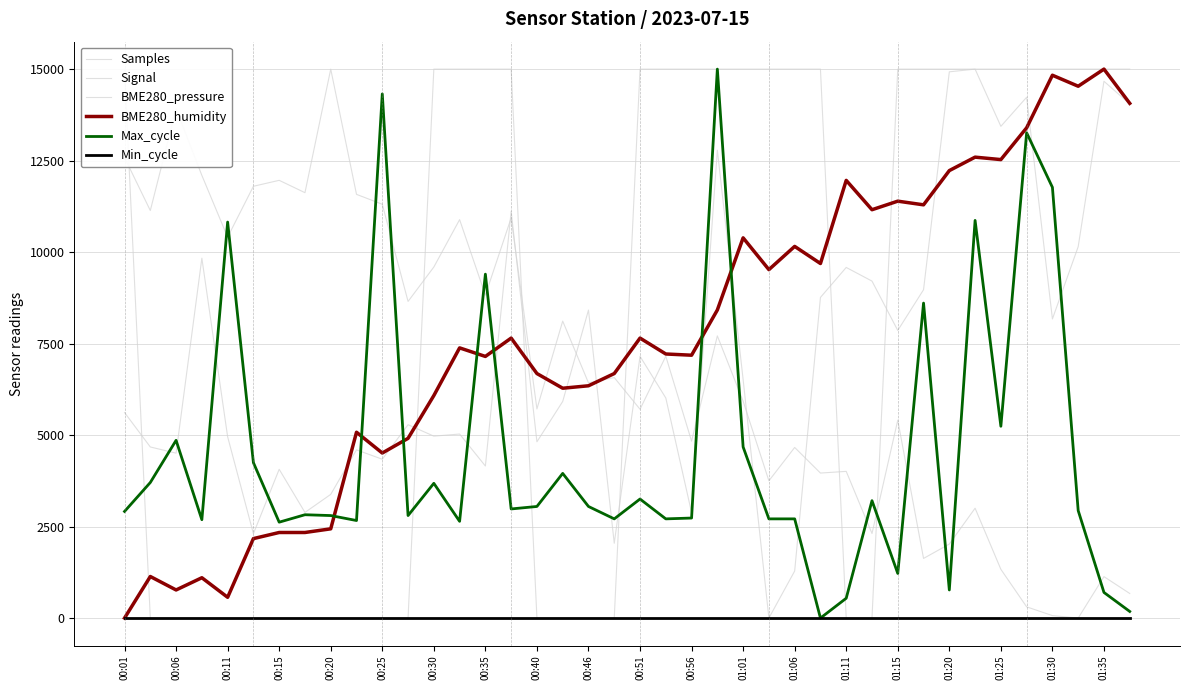

What is the difference between the Signal values at 33 and 01:35?

15000.0